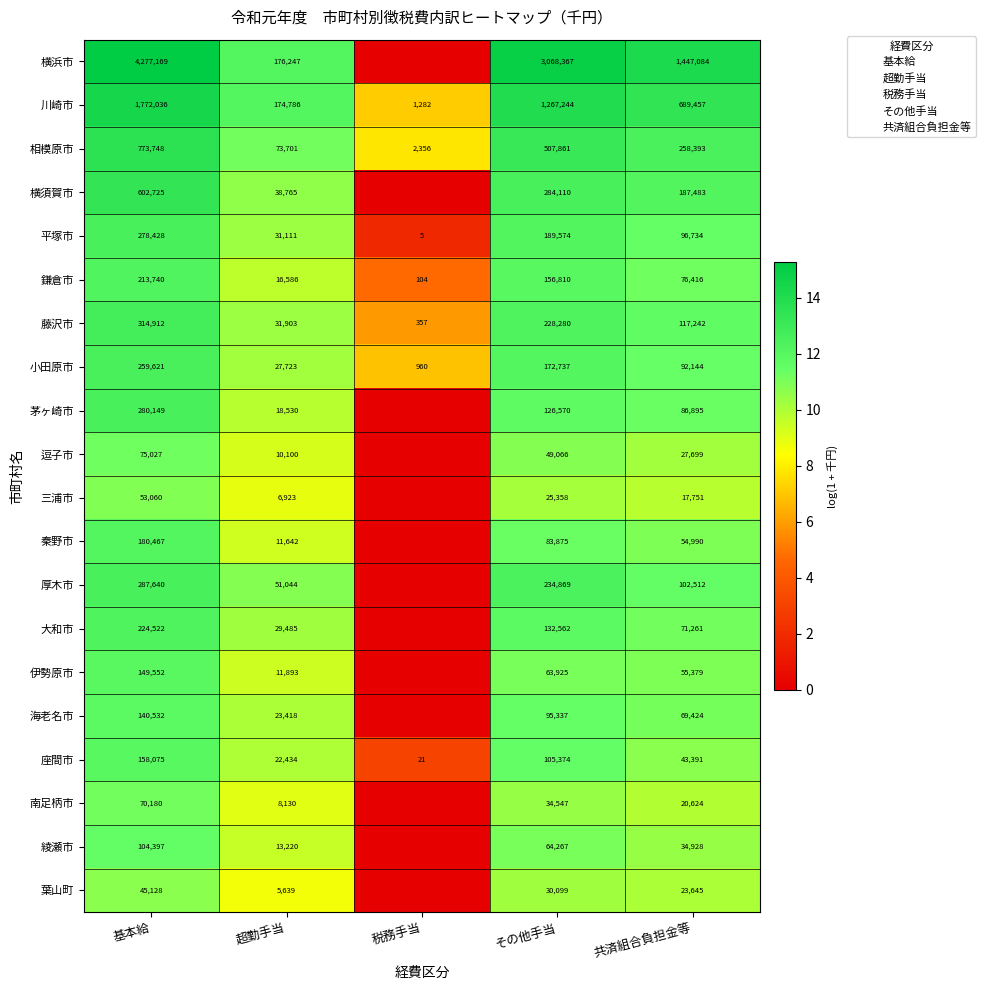

At which label is 小田原市 closest to 130290?

共済組合負担金等